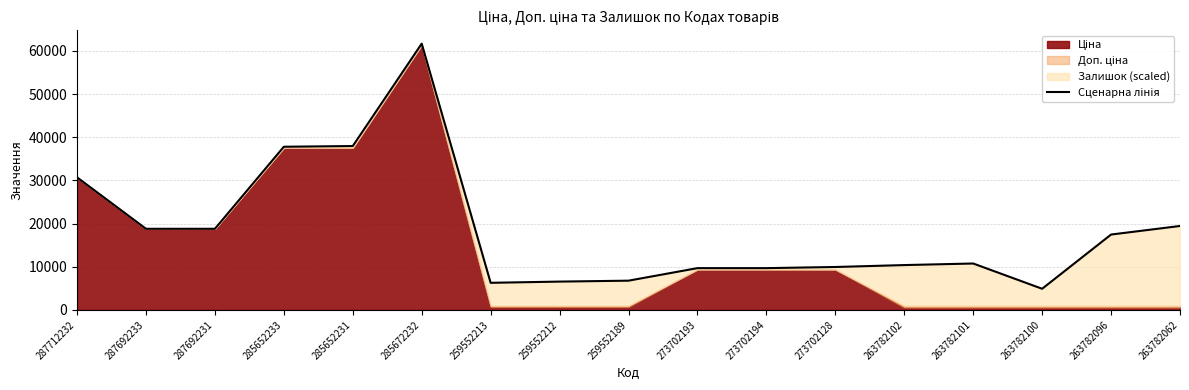

What is the value of the 12th point from the left?

9945.9